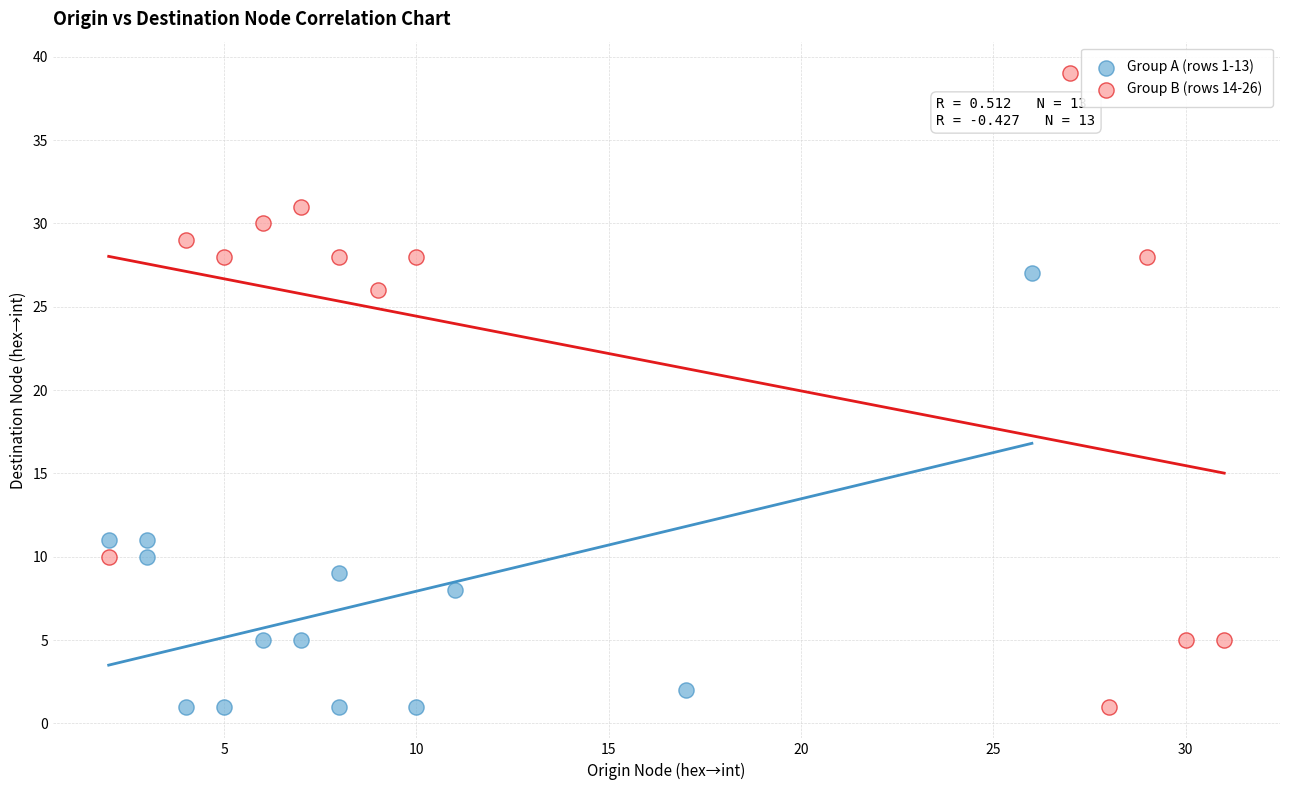

Which series contains the highest Y value?

Group B (rows 14-26)